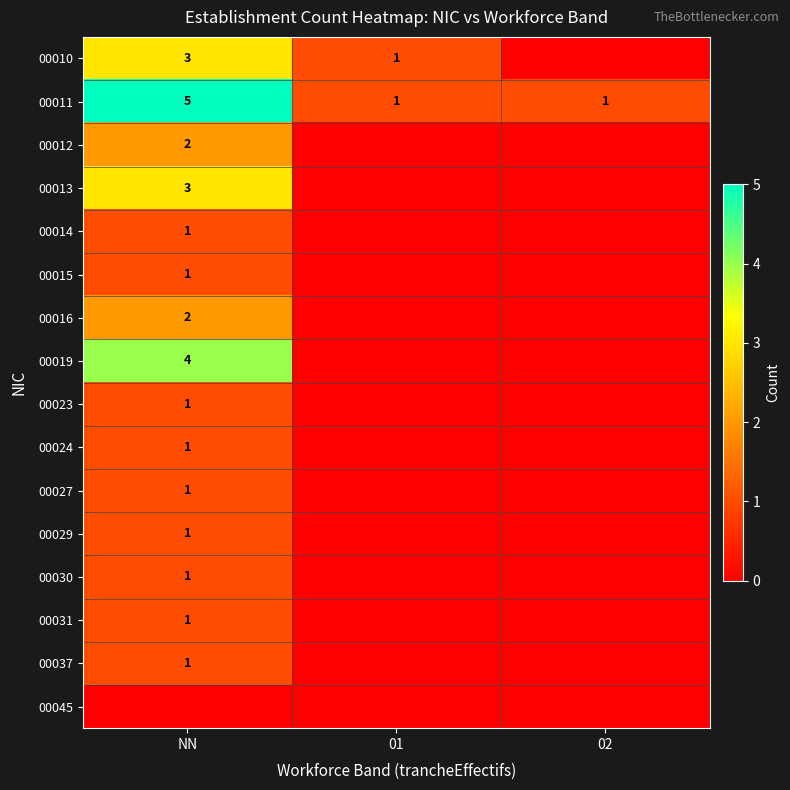

Is it true that 00019 equals 4 at NN?

True